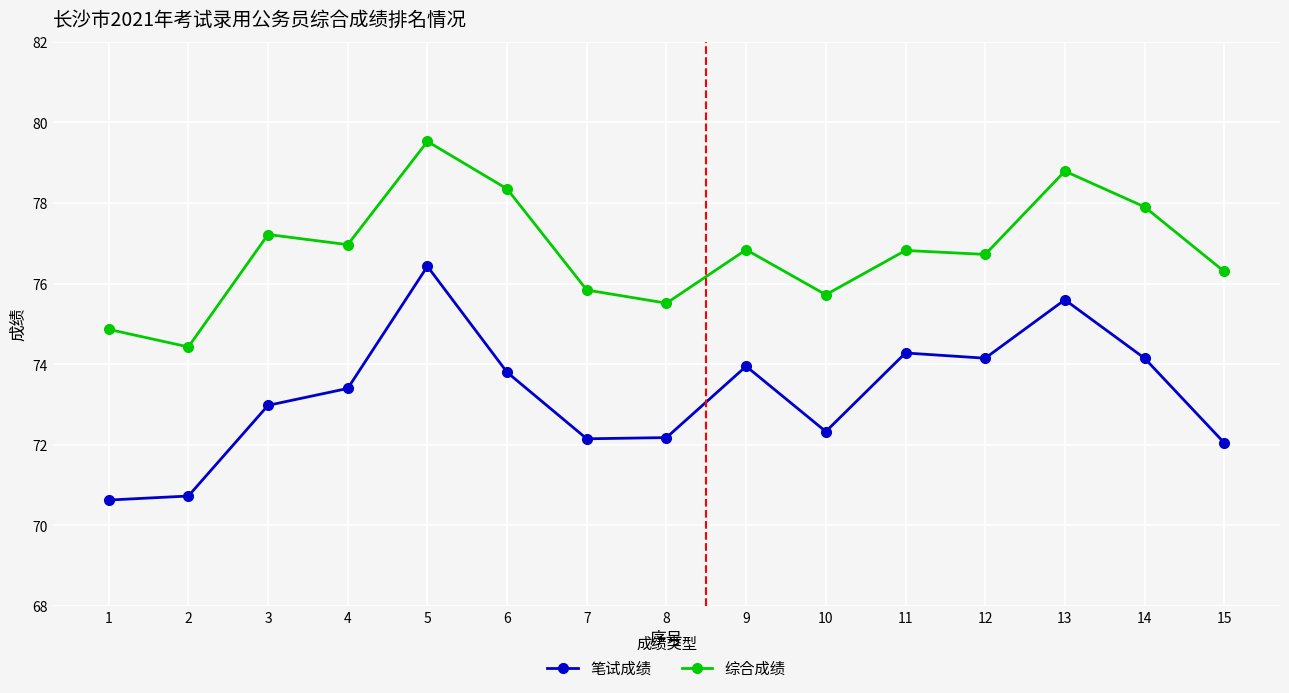

Rank the series by their average value, from lowest to highest.

笔试成绩, 综合成绩